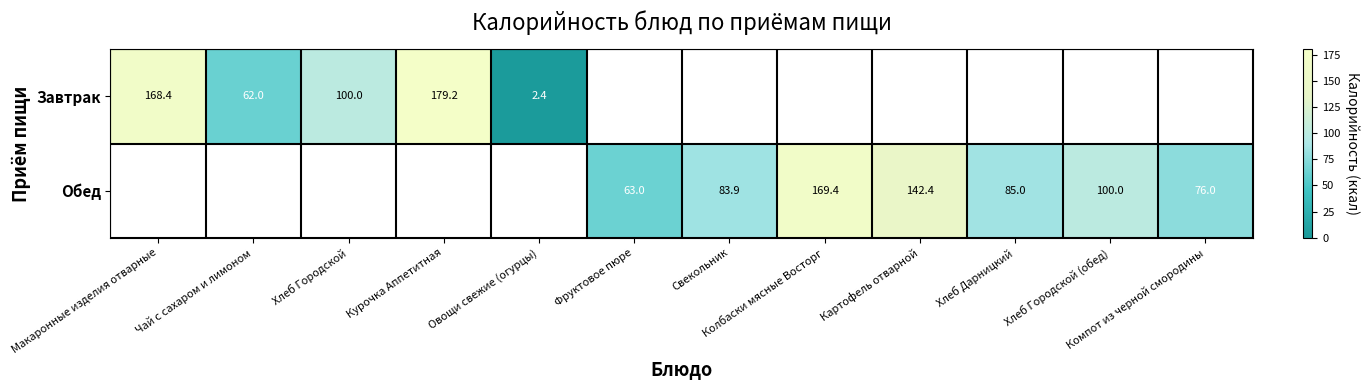

Rank the series by their maximum value, from highest to lowest.

Завтрак, Обед